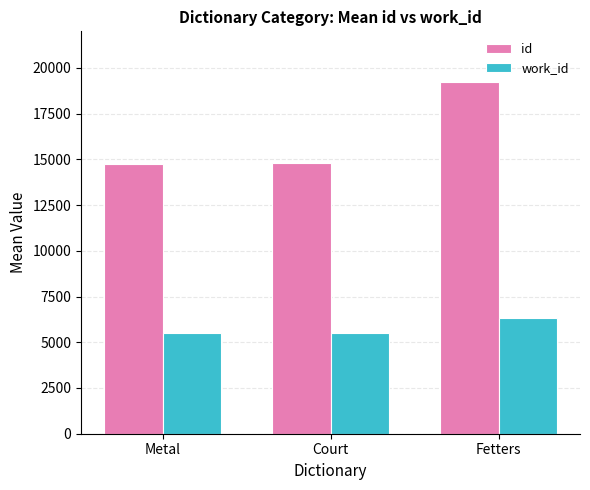

What is the total value across all series at Court?

20337.0